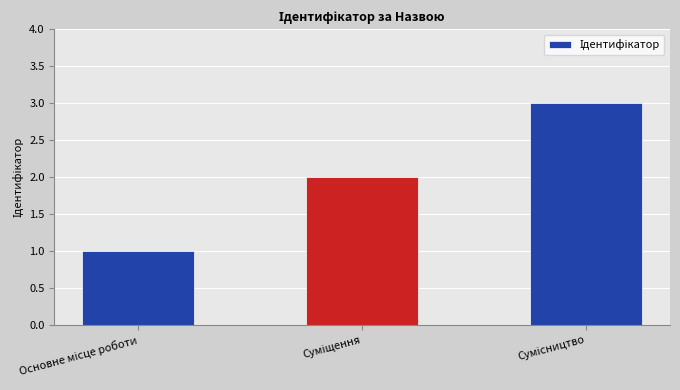

Reading left to right, extract all data points from this chart.

1	2	3